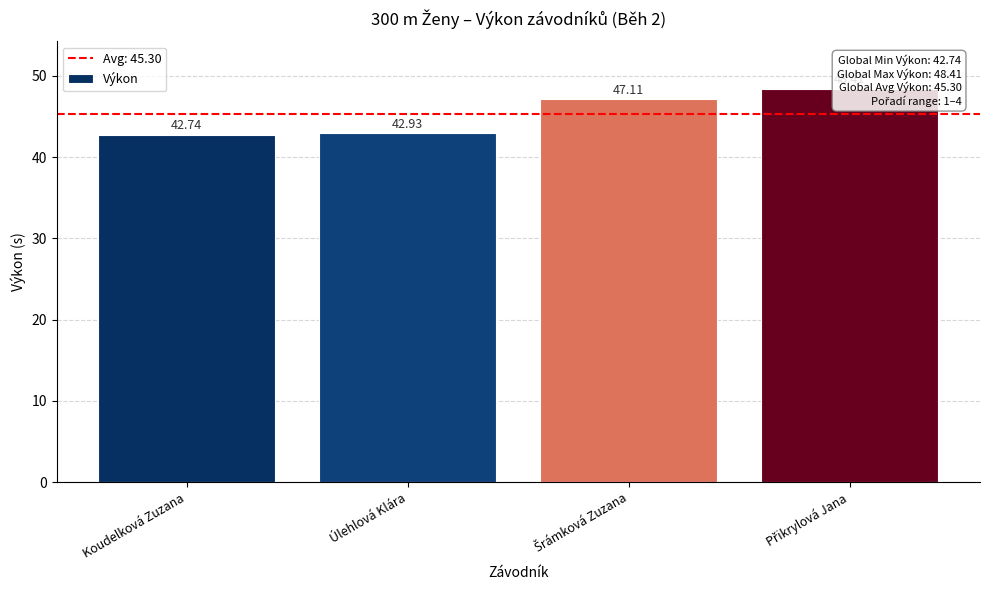

Which has a higher value, Šrámková Zuzana or Přikrylová Jana?

Přikrylová Jana